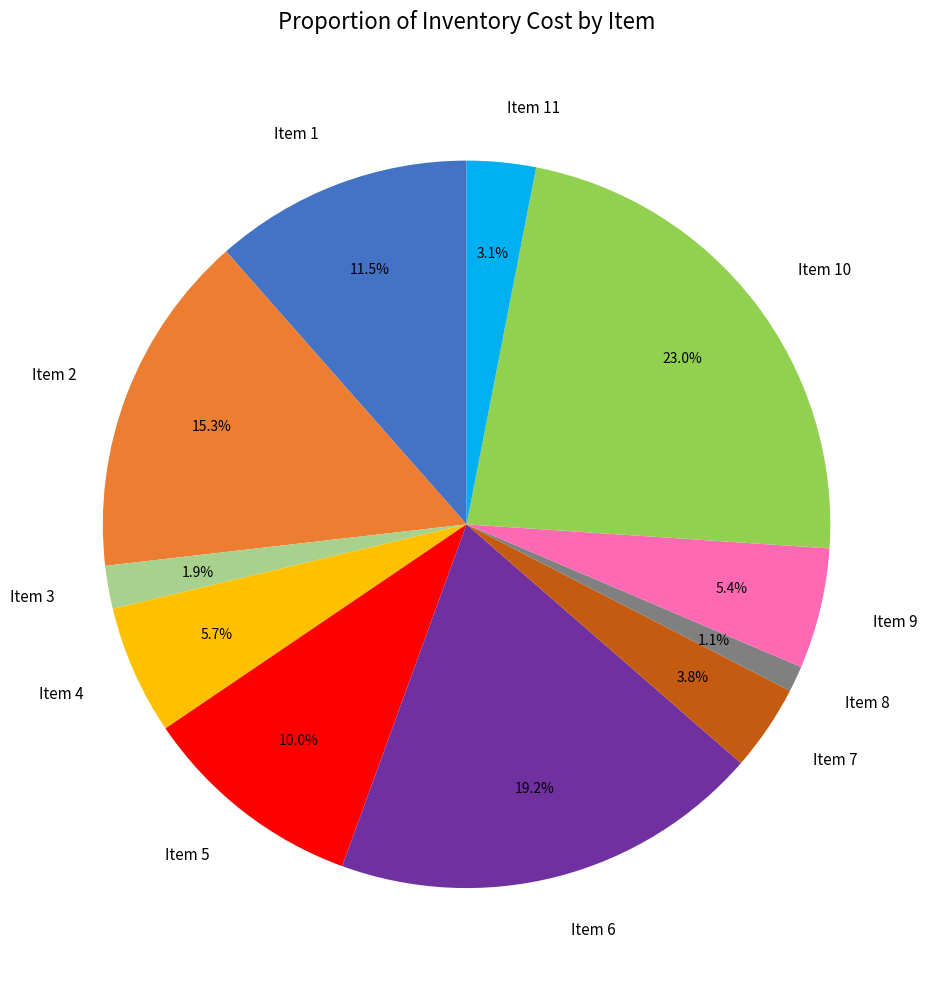

To the nearest percent, what is the difference between the Item 11 and Item 6 slice percentages?

16%